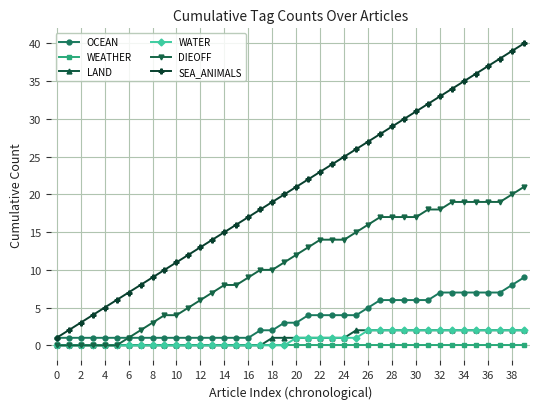

True or false: SEA_ANIMALS has more than 0 interior local peaks.

False